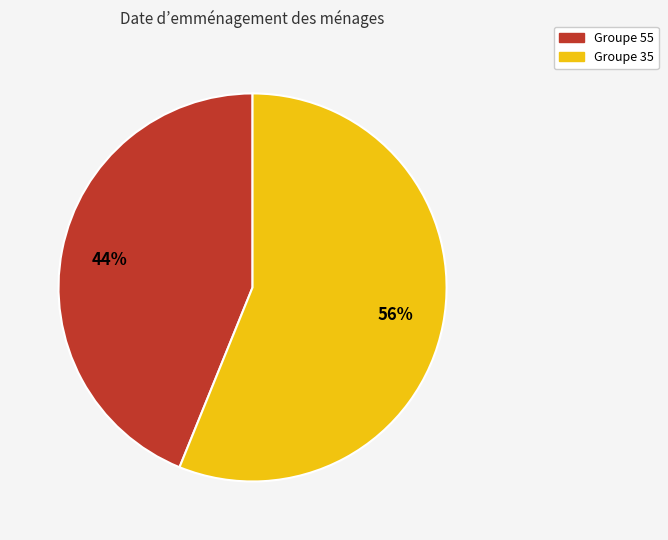

To the nearest percent, what is the average slice percentage?

50%